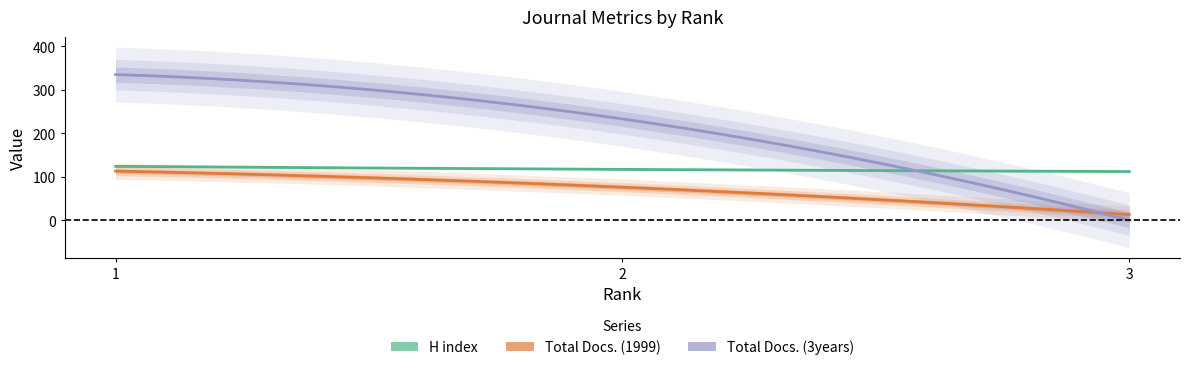

Reading left to right, transcribe all the data shown in this chart.

H index: 3=112	2=117	1=124
Total Docs. (1999): 3=13	2=76	1=113
Total Docs. (3years): 3=0	2=233	1=335